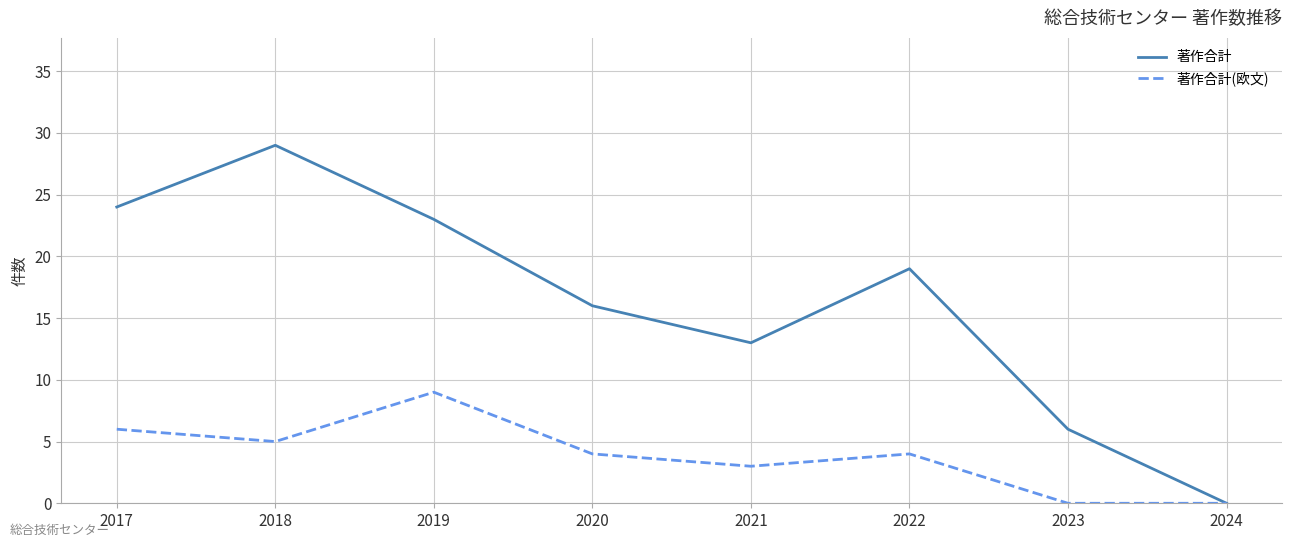

What are all the series names shown in the legend?

著作合計, 著作合計(欧文)